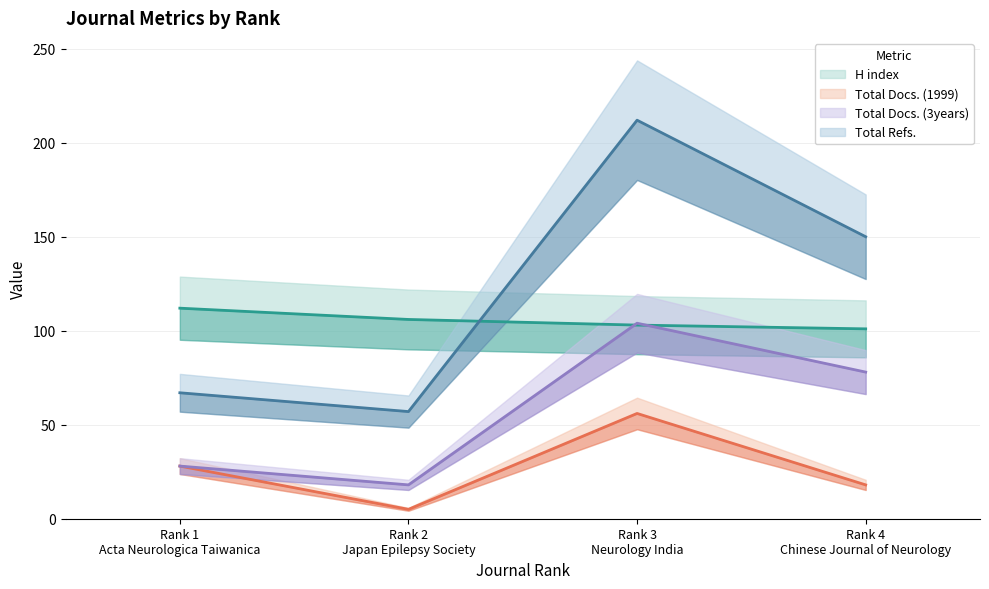

At which category does the chart reach its minimum across all series?

Rank 2
Japan Epilepsy Society